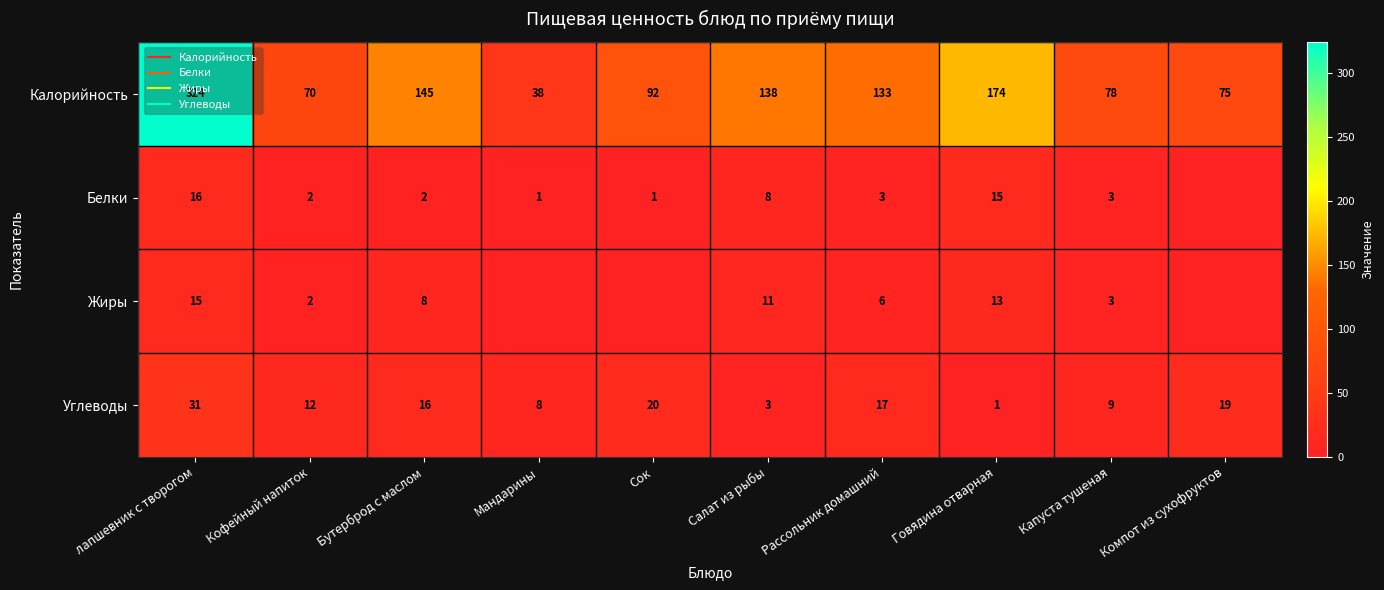

Between Салат из рыбы and Рассольник домашний, which is larger?

Салат из рыбы